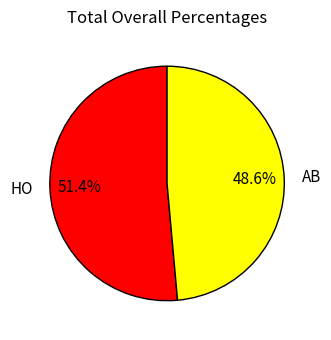

To the nearest percent, what is the combined percentage of HO and AB?

100%